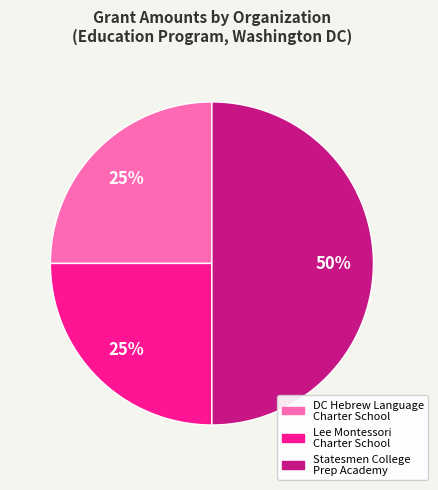

How many segments does this pie chart have?

3